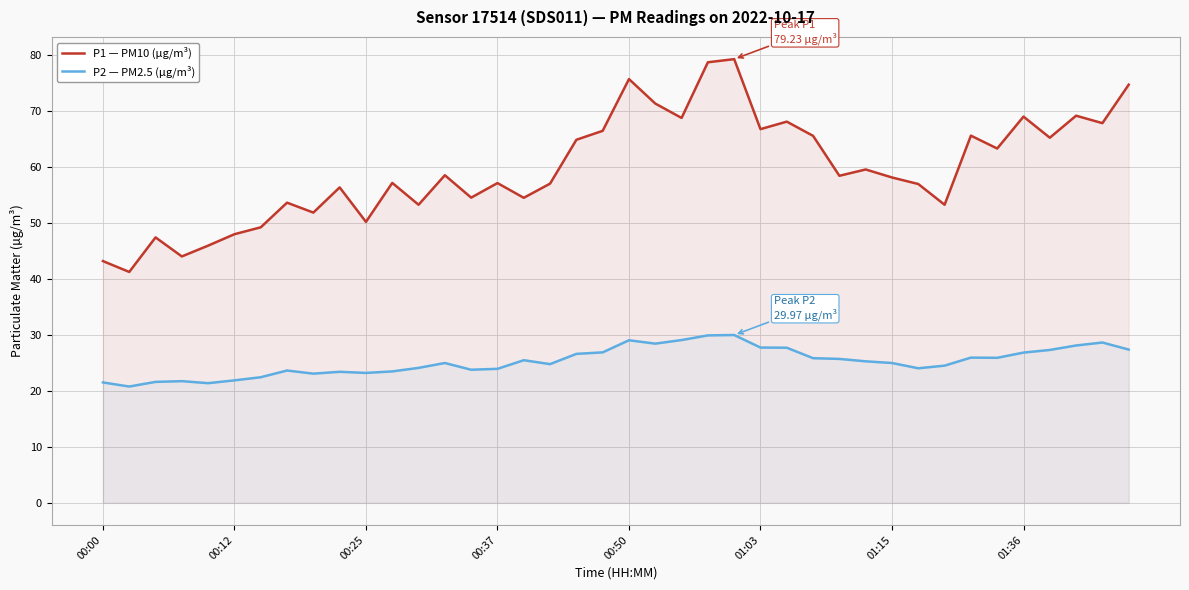

Rank the series by their maximum value, from highest to lowest.

P1 — PM10 (µg/m³), P2 — PM2.5 (µg/m³)